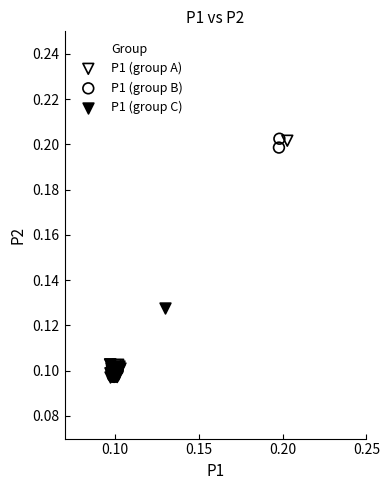

What are all the series names shown in the legend?

P1 (group A), P1 (group B), P1 (group C)